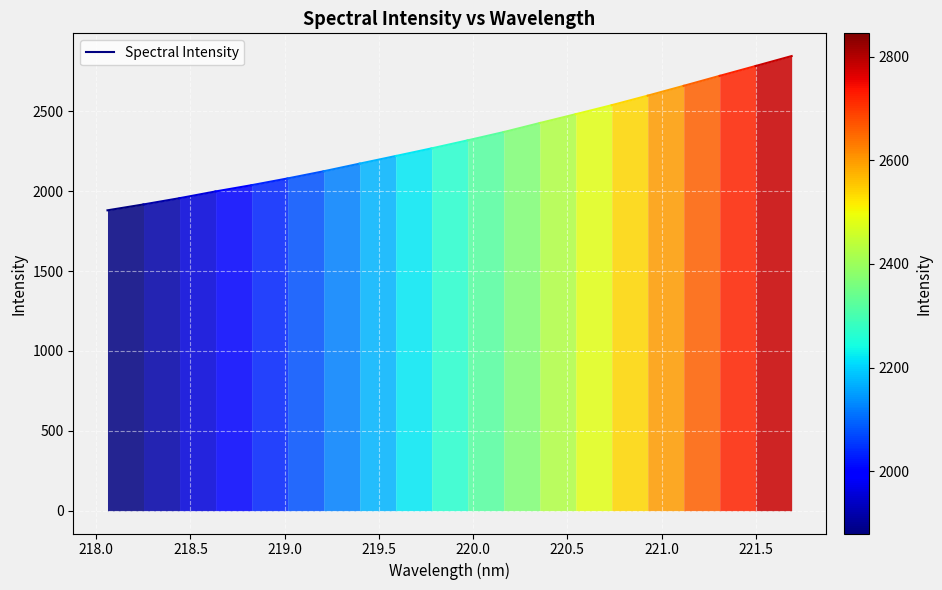

How many series are shown in this chart?

1